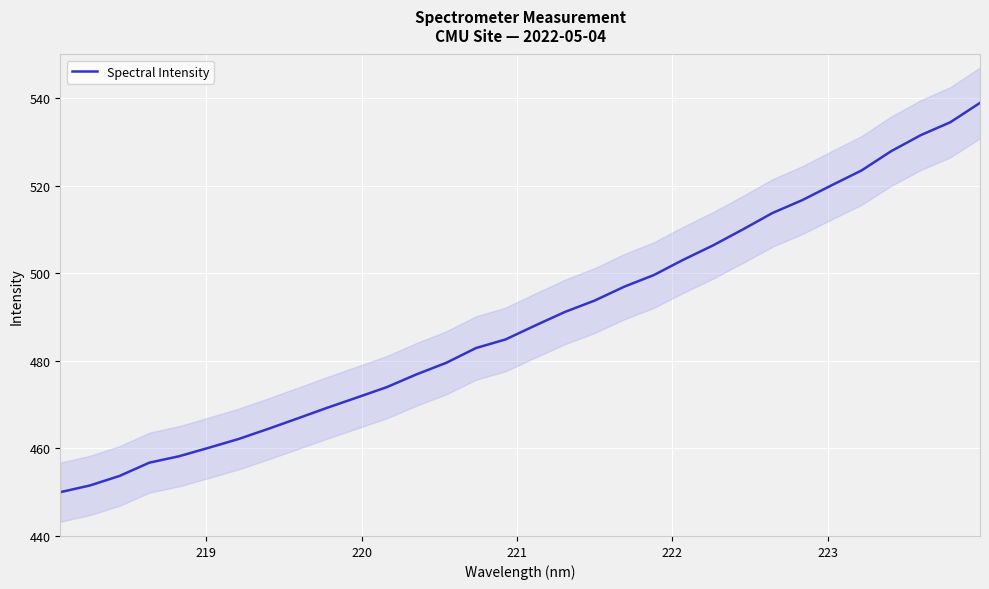

Is this an area chart (filled region under the line)?

No